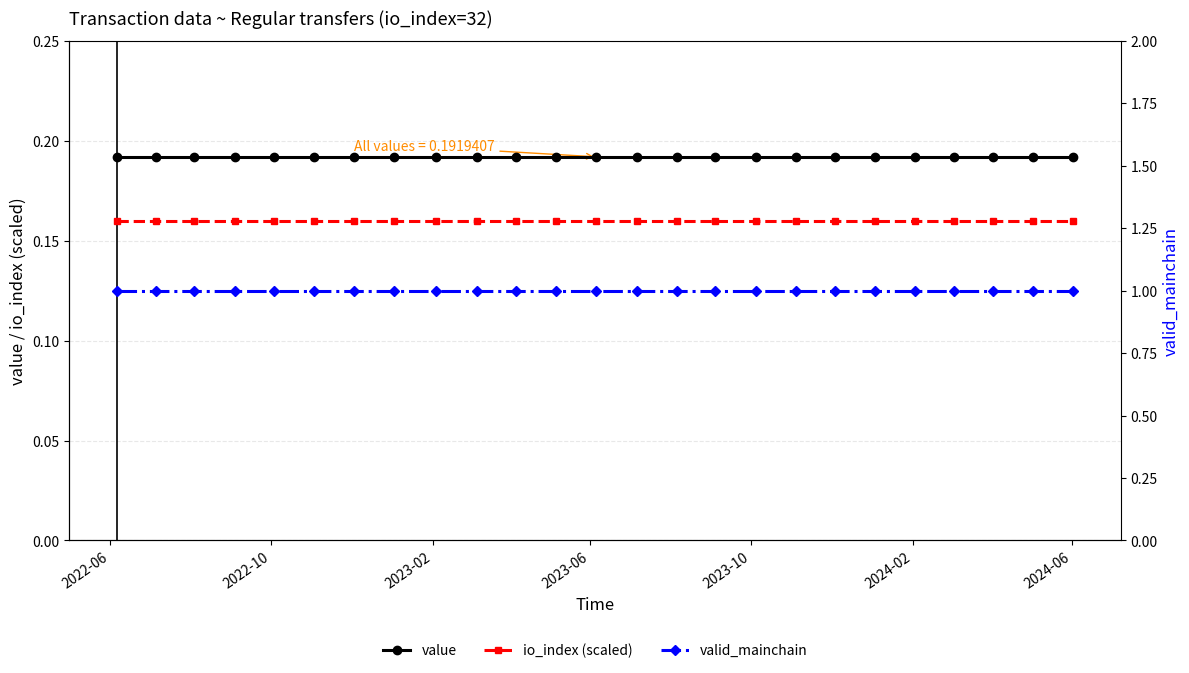

True or false: value and io_index (scaled) intersect in this chart.

False